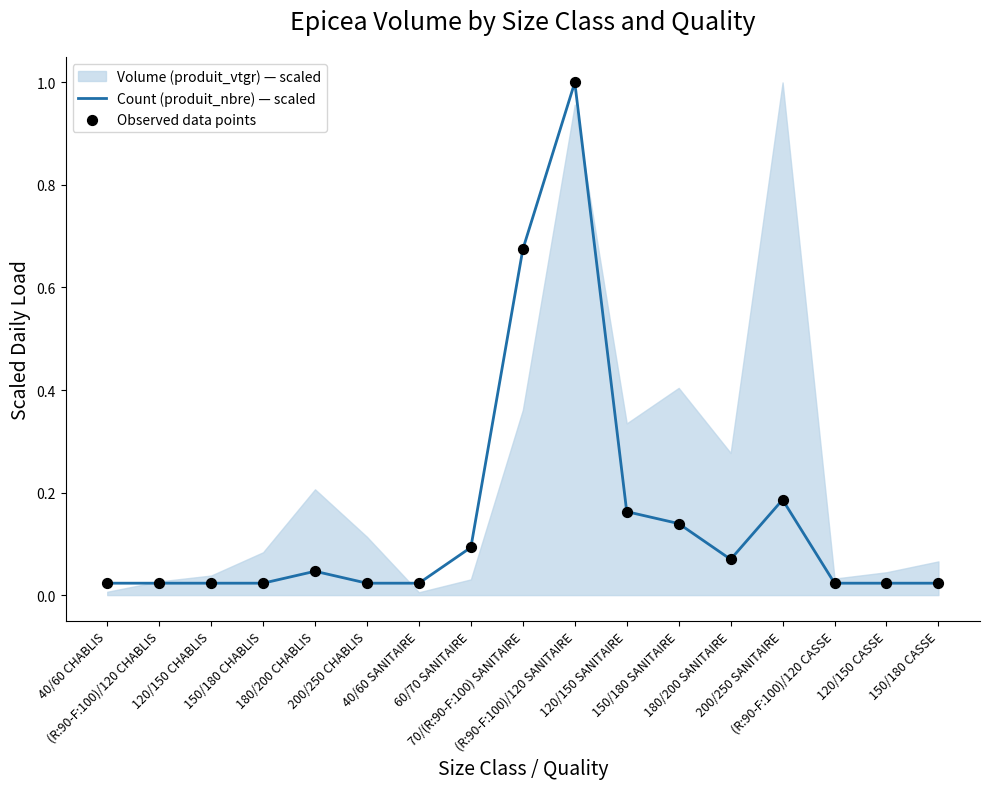

What is the total value across all series at 150/180 SANITAIRE?

0.3